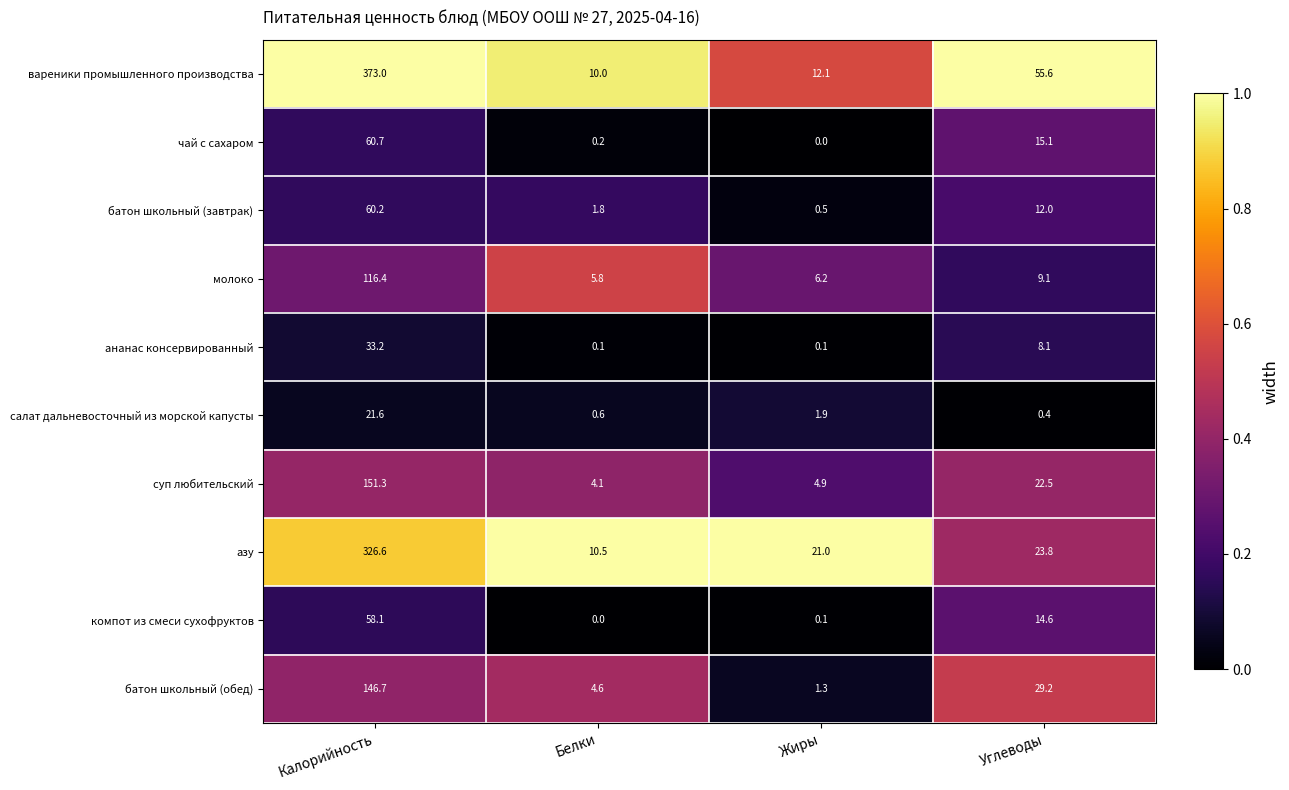

At which label is суп любительский closest to 77?

Углеводы